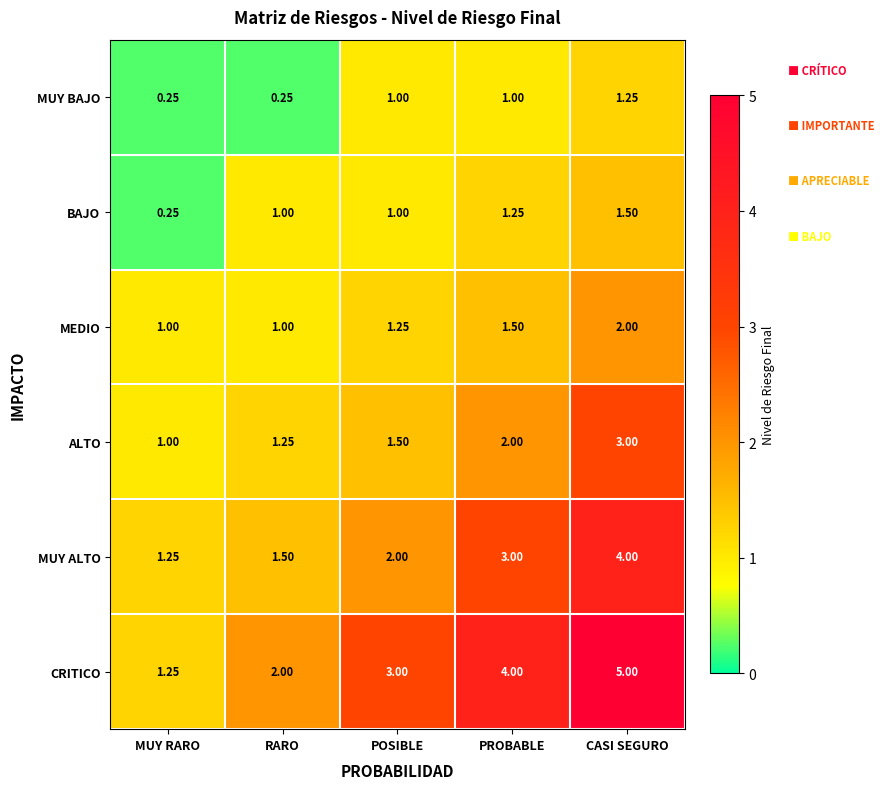

At which label is CRITICO closest to 3?

POSIBLE